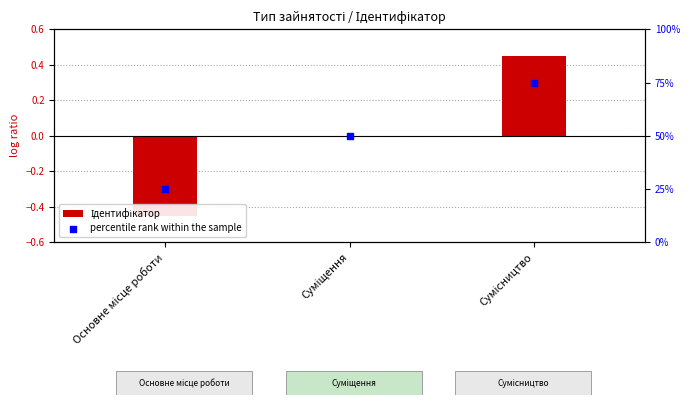

Which series contains the lowest Y value?

Ідентифікатор